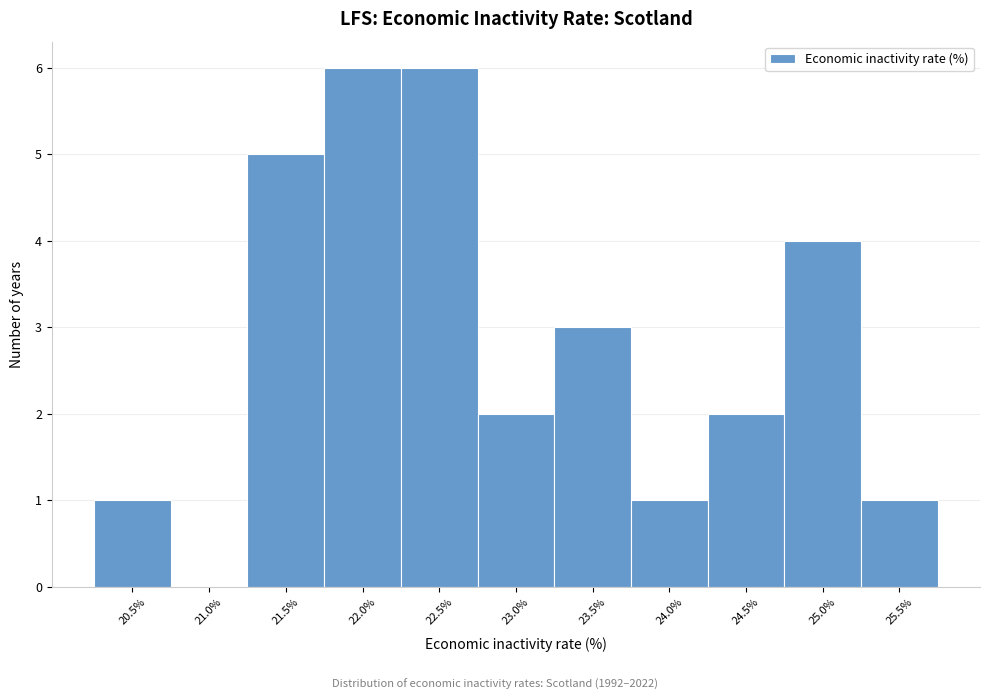

Reading left to right, transcribe all the data shown in this chart.

20.5%=1	21.0%=0	21.5%=5	22.0%=6	22.5%=6	23.0%=2	23.5%=3	24.0%=1	24.5%=2	25.0%=4	25.5%=1